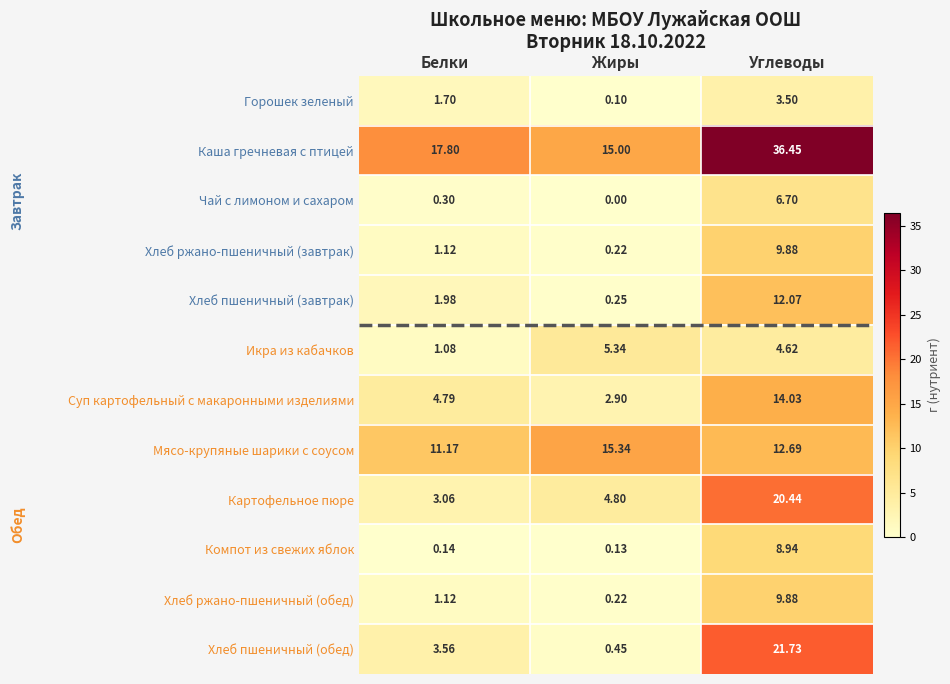

At which label does Икра из кабачков reach its minimum?

Белки